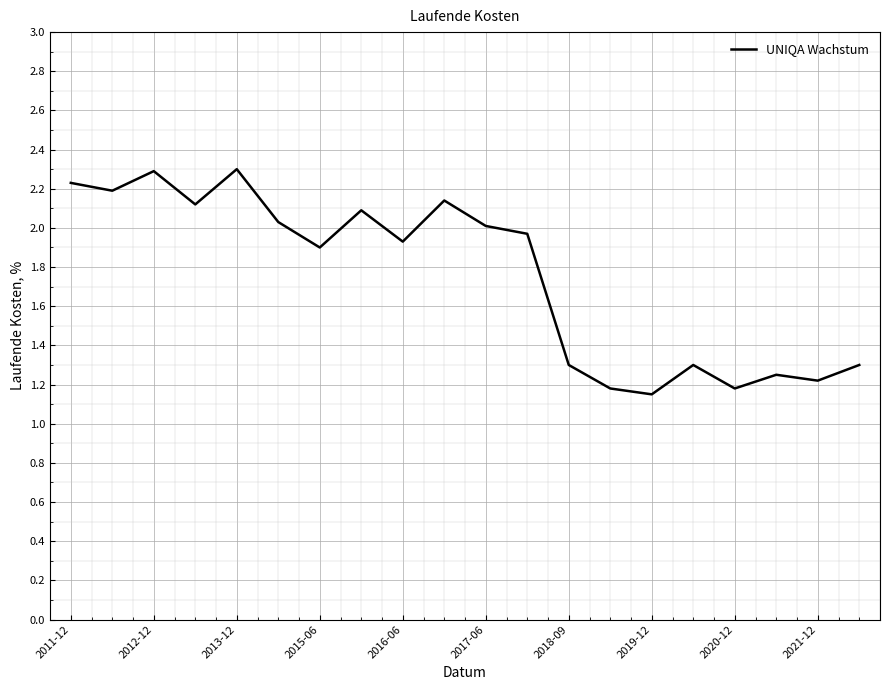

True or false: the data shows 1.2 at 2020-12.

True